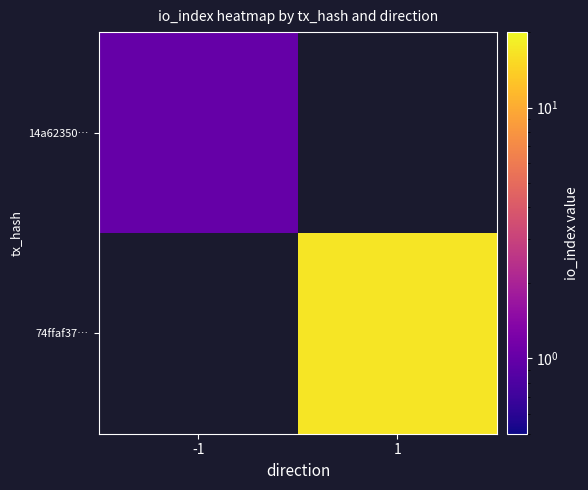

Where is 14a62350… nearest to the value 1?

-1